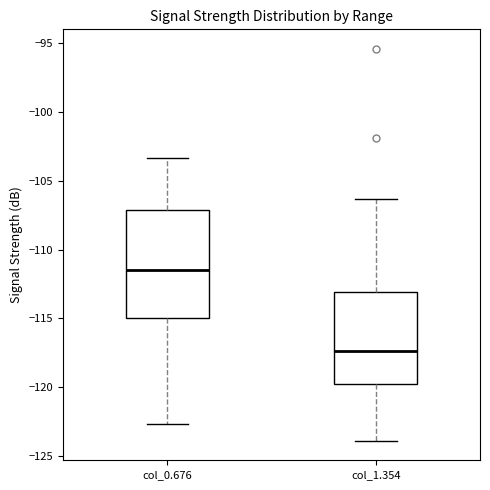

Reading left to right, read every box against the y-axis: the position of its median line, the range the box covers, and the ends of its whiskers. The values are not printed on the chart, so give them approximately, as read against the axis.

col_0.676: median -111.5, box -115.0 to -107.0, whiskers -122.5 to -103.5
col_1.354: median -117.5, box -120.0 to -113.0, whiskers -124.0 to -106.5